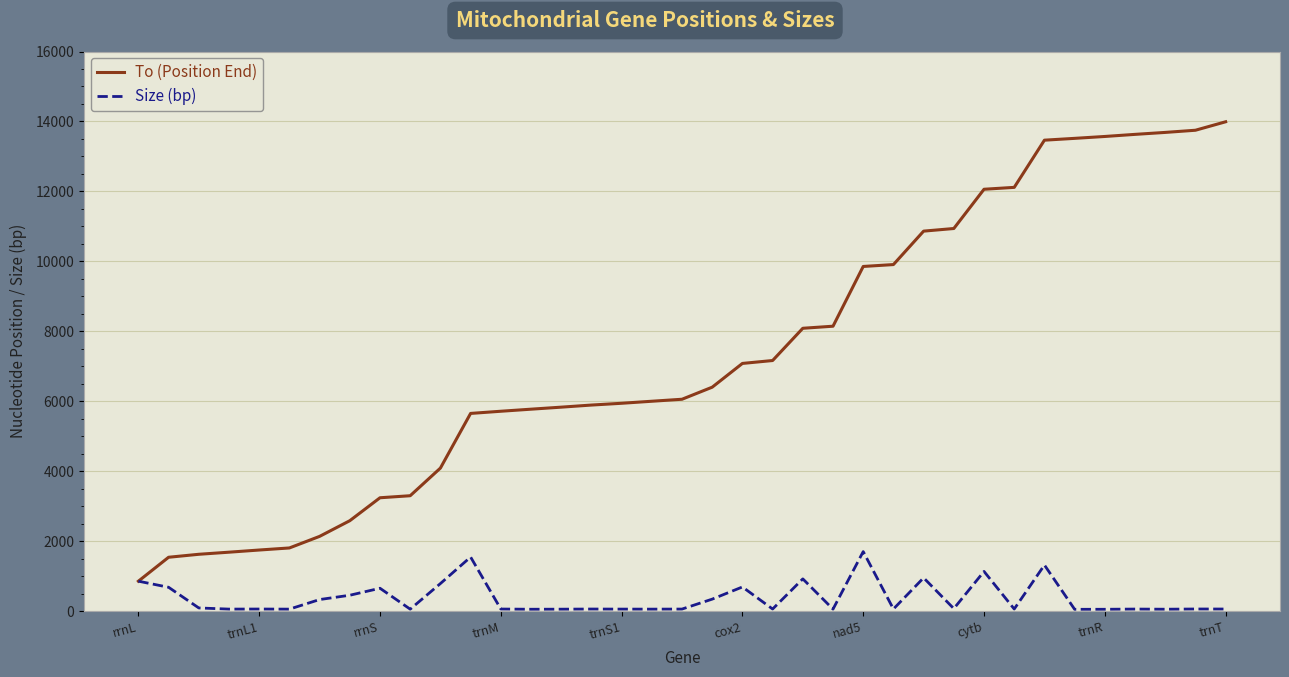

How many lines are shown in the chart?

2